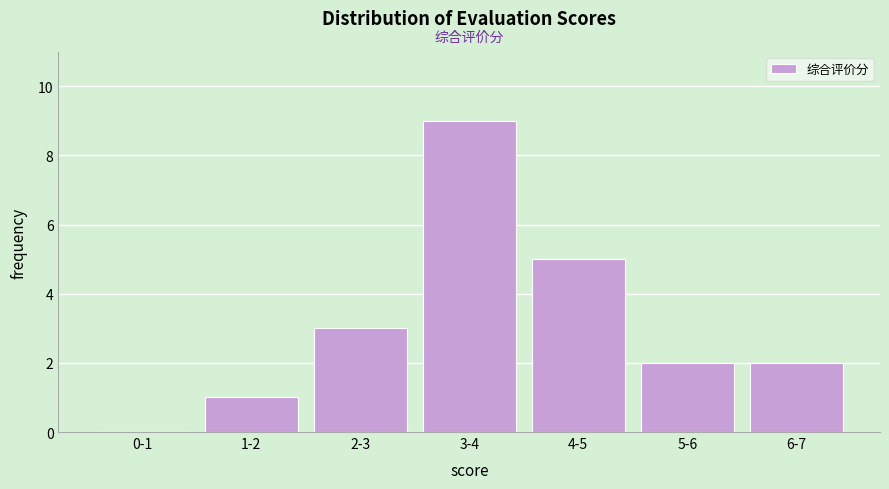

Reading left to right, transcribe all the data shown in this chart.

0-1=0	1-2=1	2-3=3	3-4=9	4-5=5	5-6=2	6-7=2